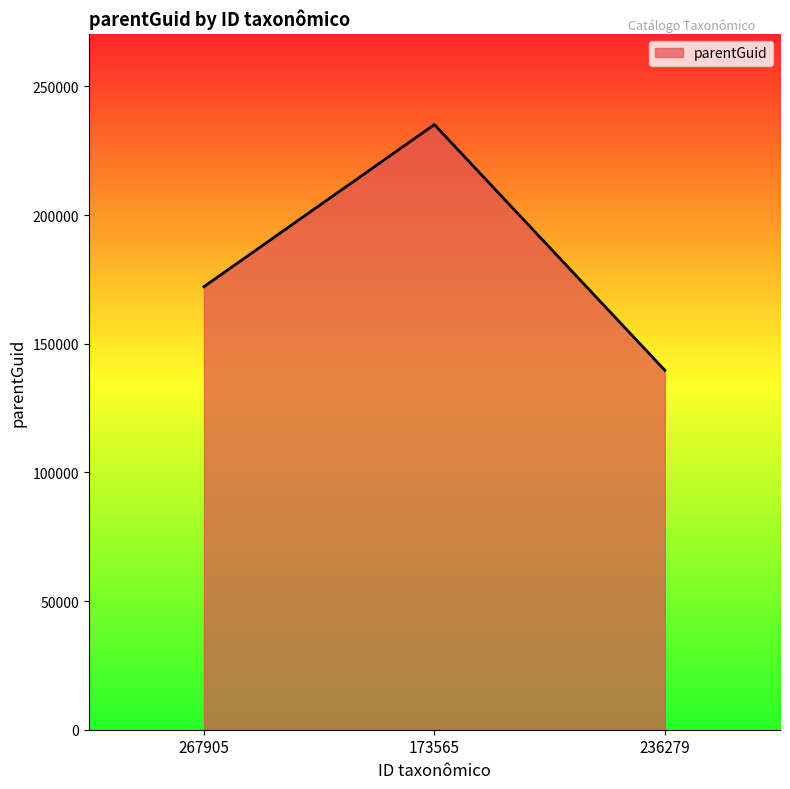

At which label is the value closest to 187404?

267905